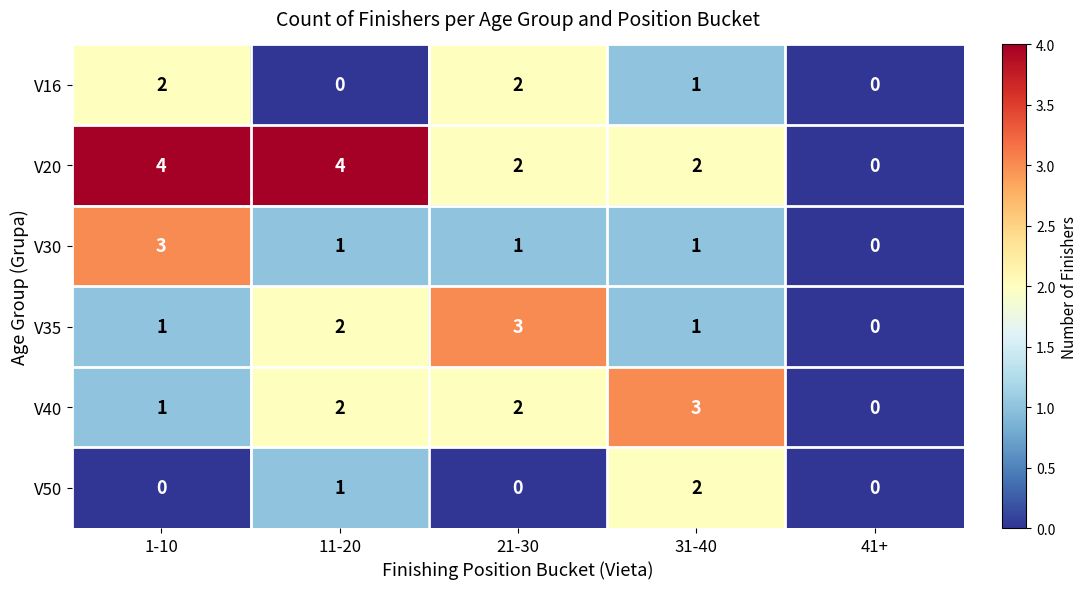

What is the difference between the maximum and minimum values in the V35 series?

3